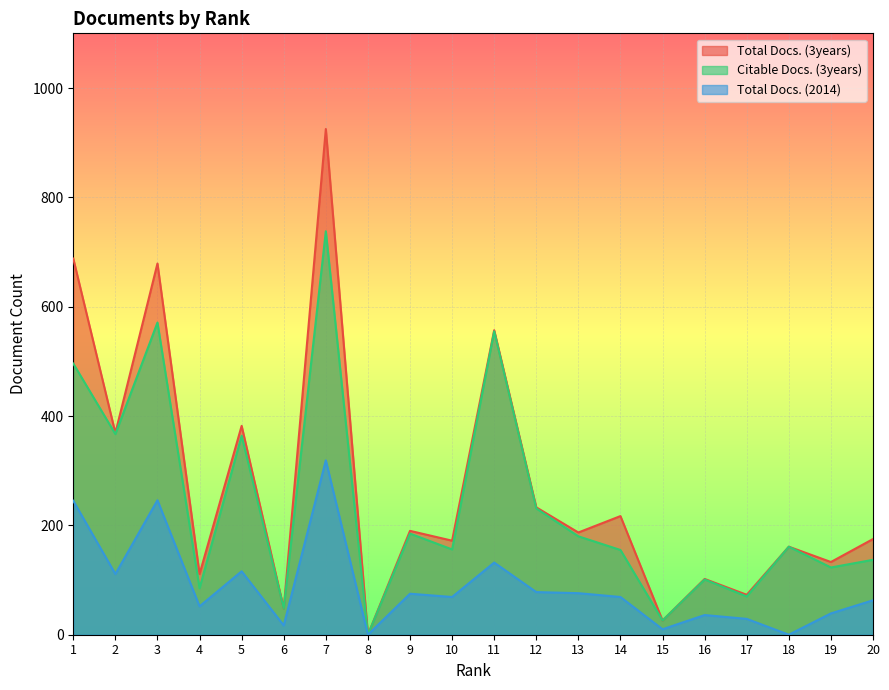

Which series has the widest spread of values?

Total Docs. (3years)